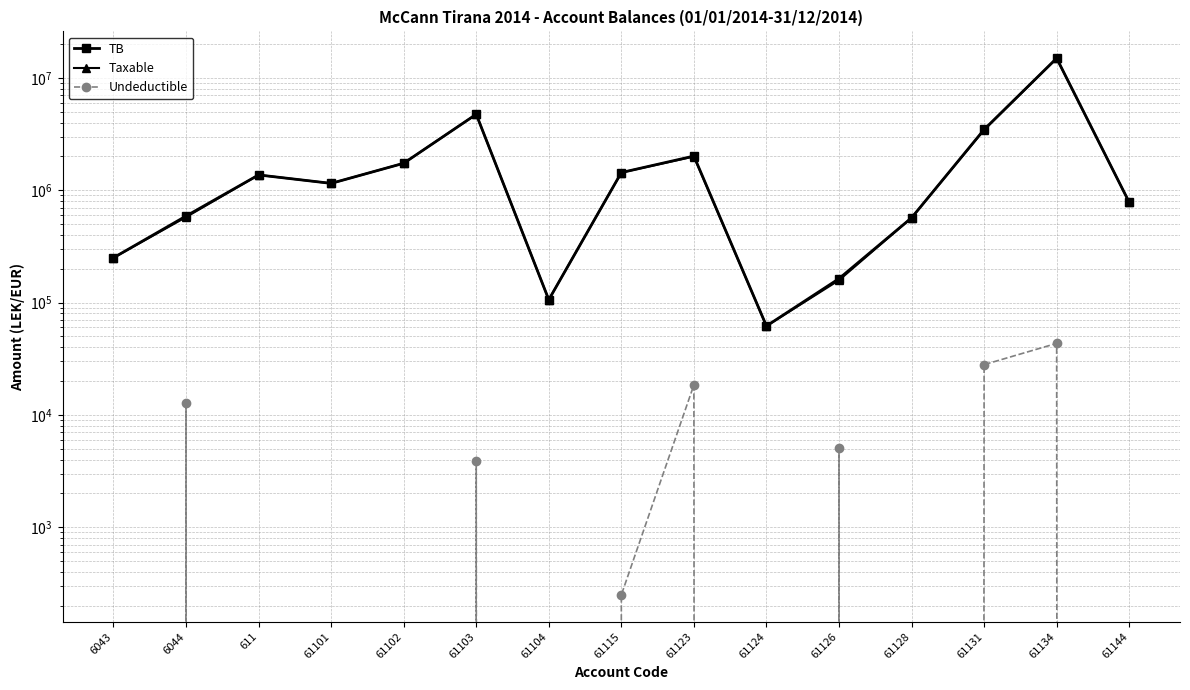

What is the value of the Undeductible point at the 14th from the left?

43299.0